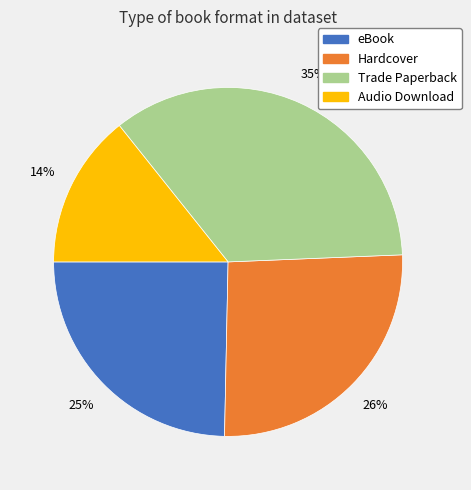

To the nearest percent, what is the difference between the largest and smallest slice percentages?

21%